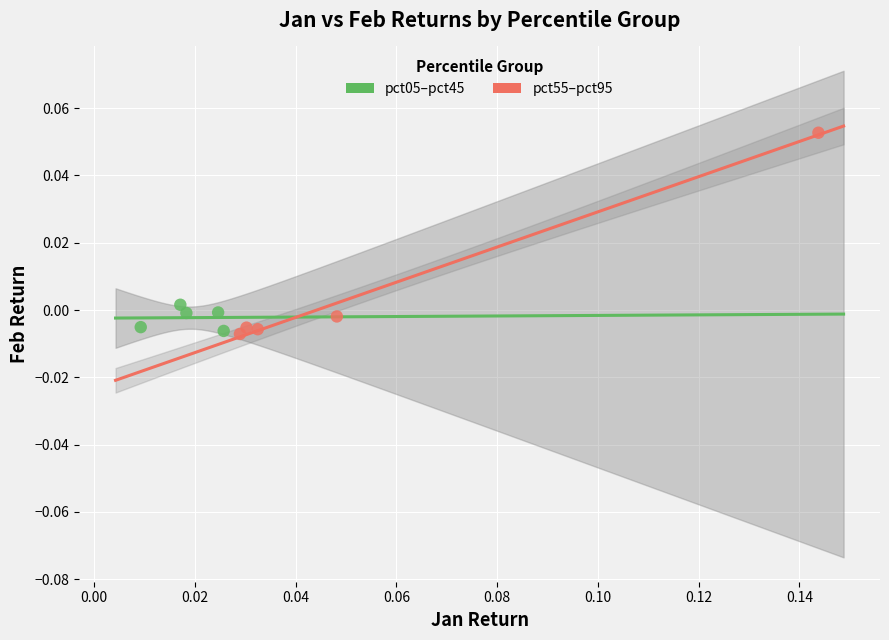

Which series contains the highest Y value?

pct55–pct95